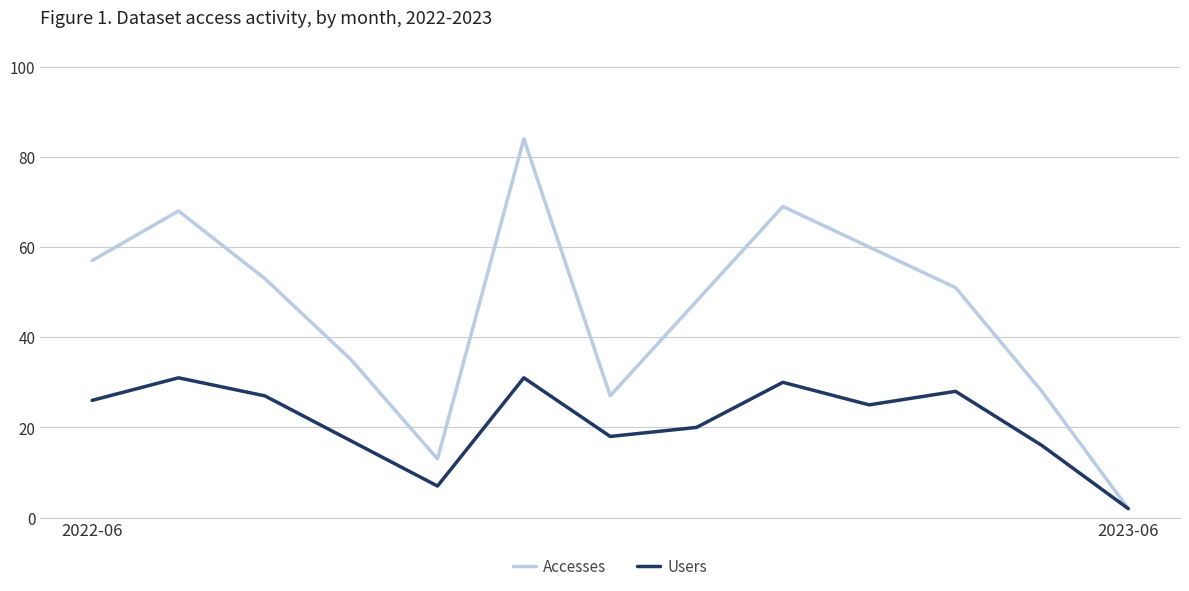

Rank the series by their average value, from highest to lowest.

Accesses, Users